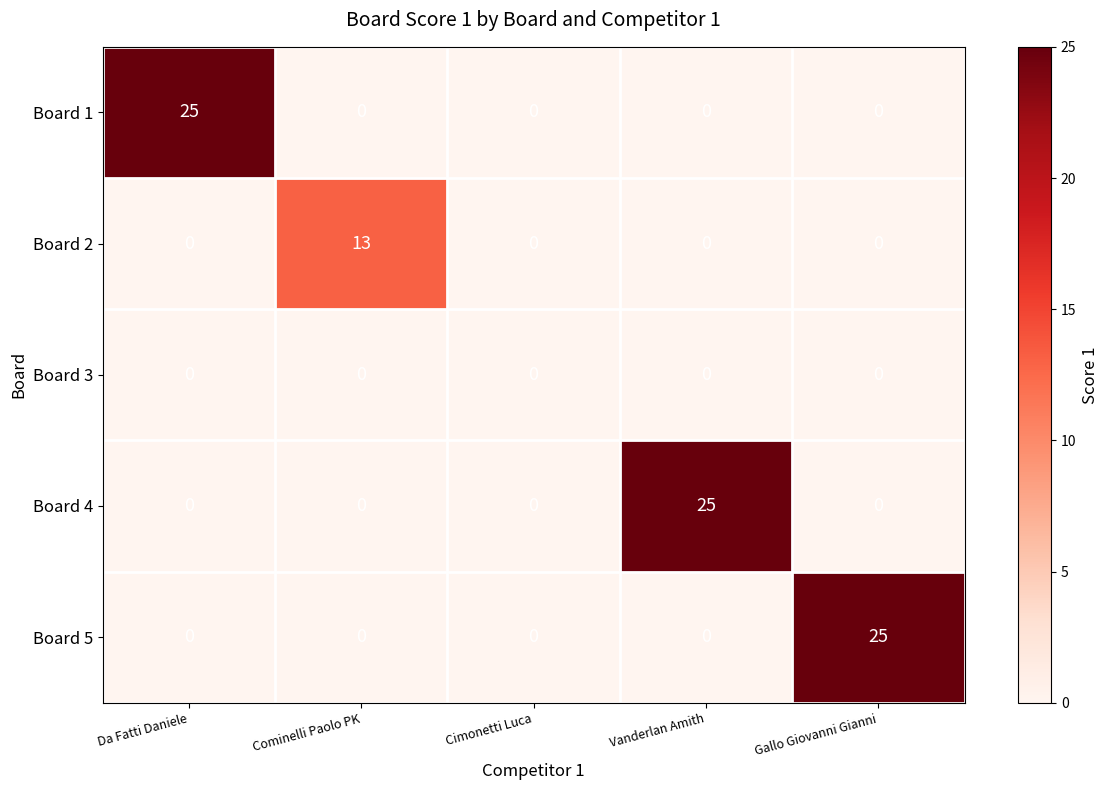

What is the spread (max minus min) of values at Cominelli Paolo PK?

13